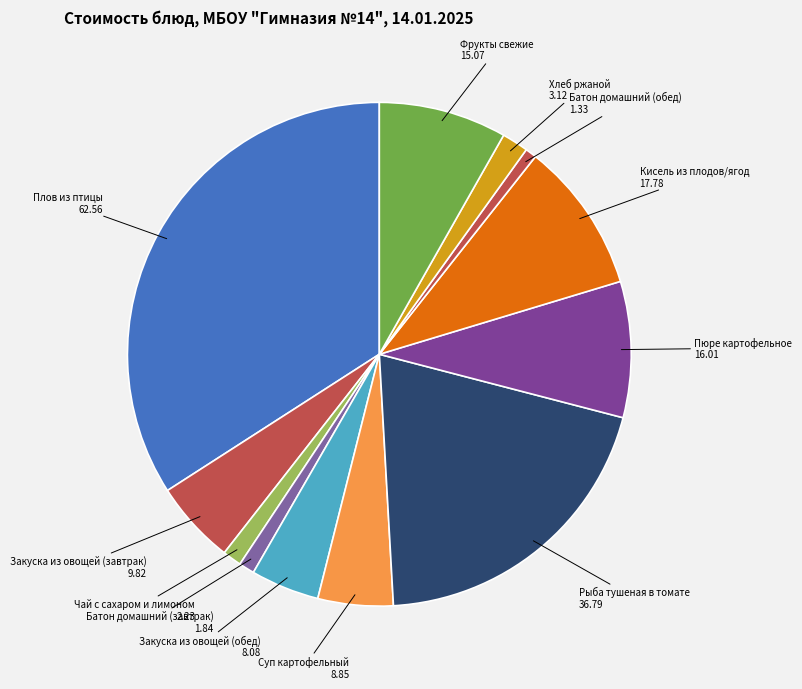

How many slices are in this pie chart?

12